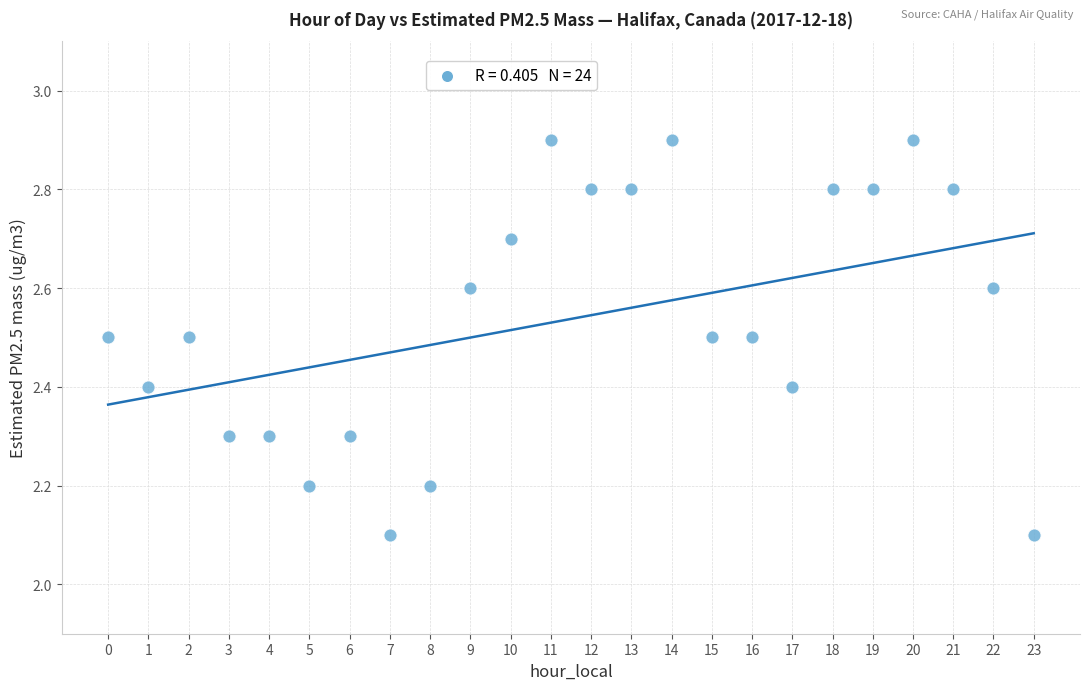

What is the range of Y values (max minus min)?

0.8